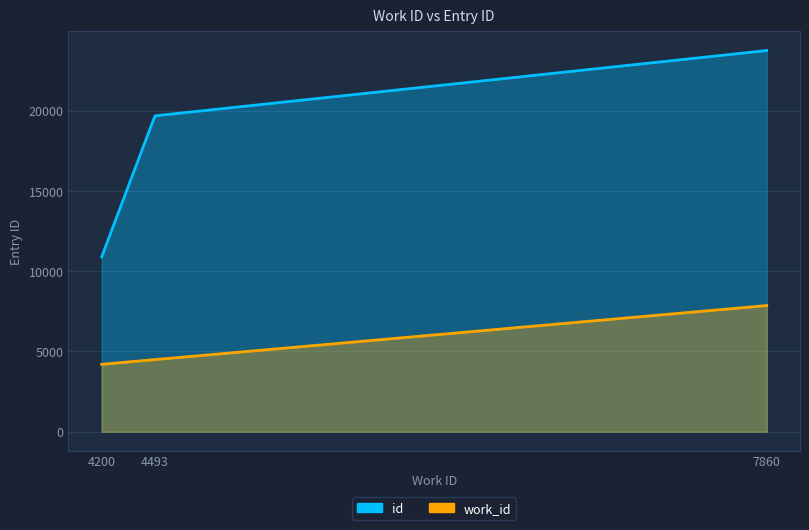

What is the value of the work_id point at the 2nd from the left?

4493